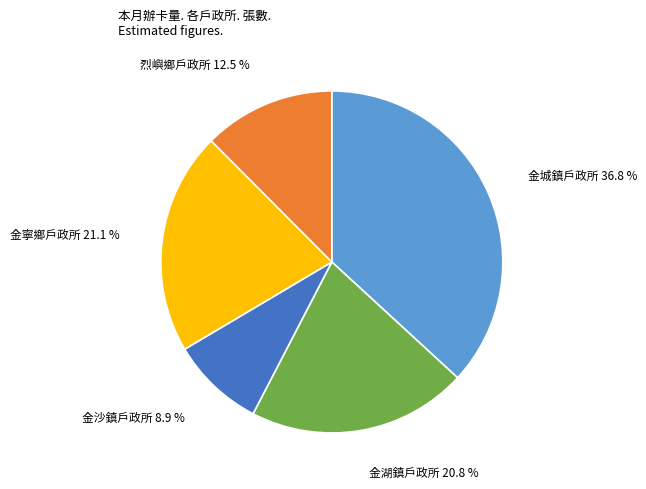

How many slices are in this pie chart?

5